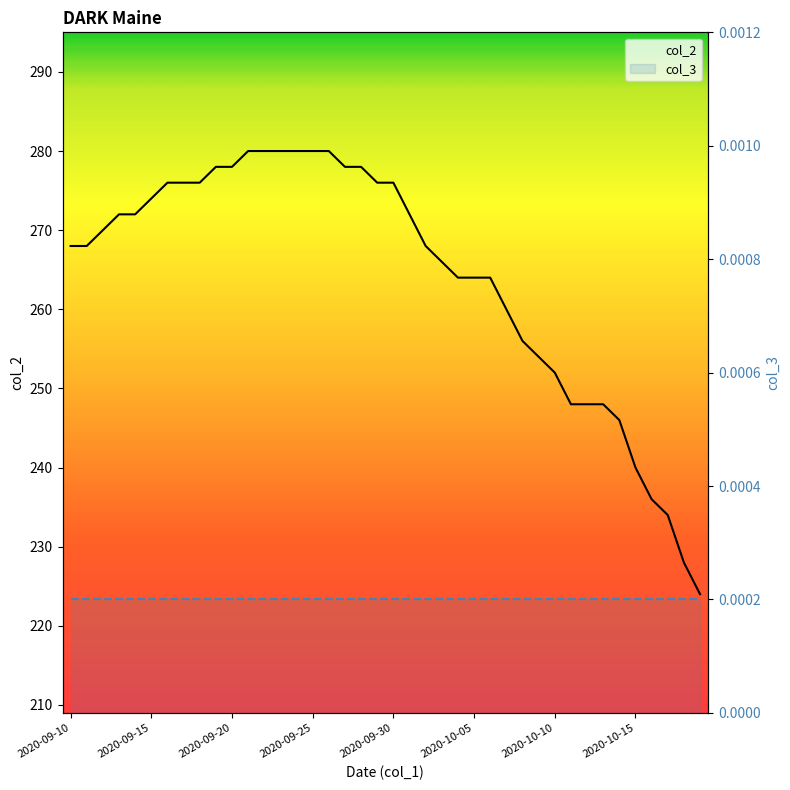

What is the change in value from 2020-09-15 to 2020-09-21?

+6